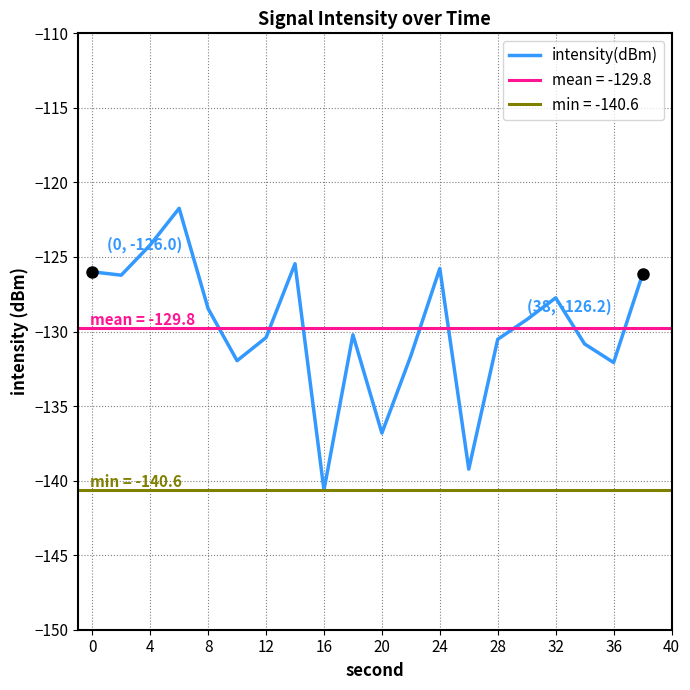

What is the minimum value for intensity(dBm)?

-140.6